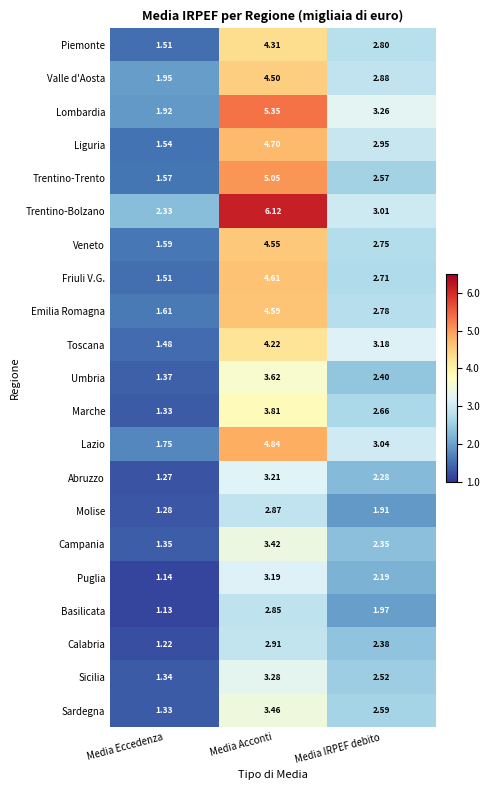

Which series has the widest spread of values?

Trentino-Bolzano